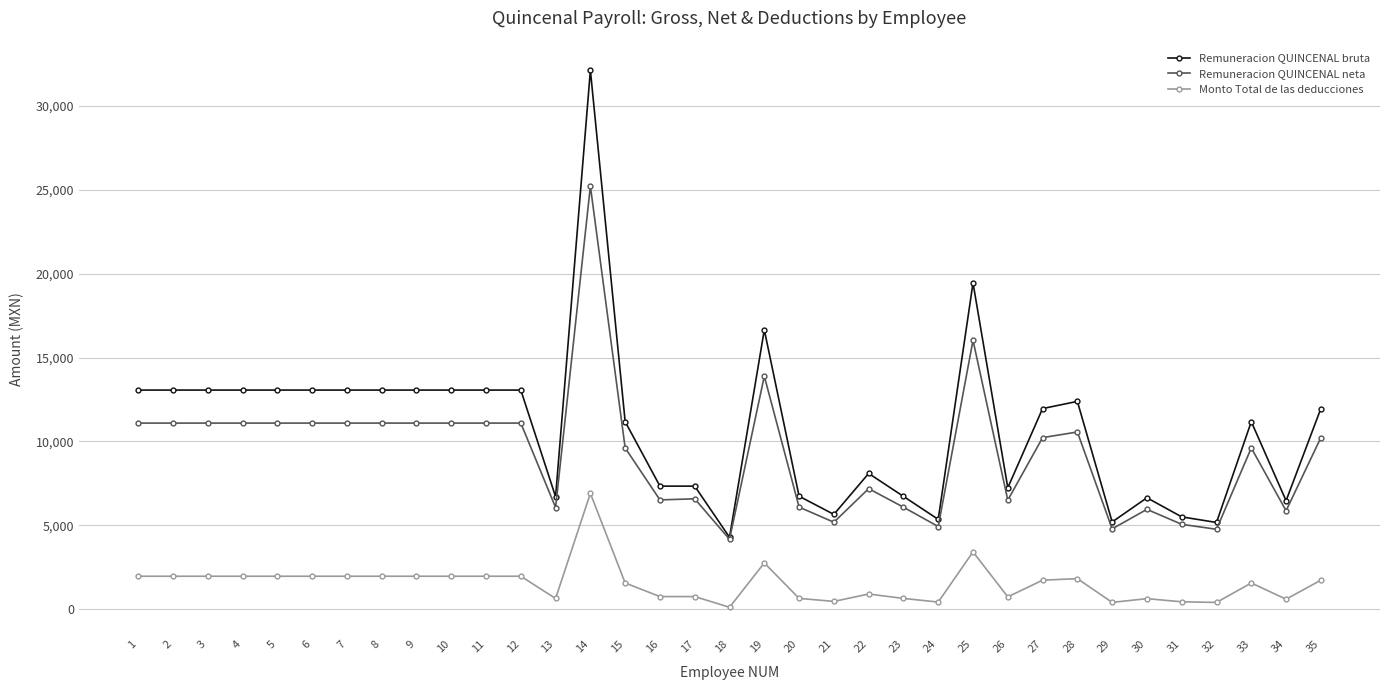

What is the maximum value for Remuneracion QUINCENAL neta?

25219.5